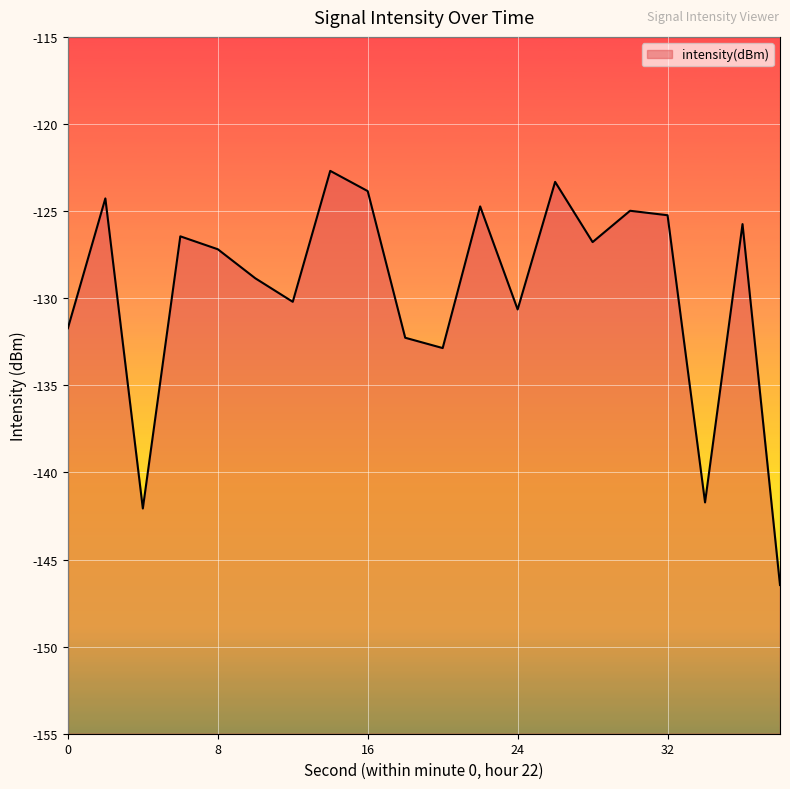

How many lines are shown in the chart?

1